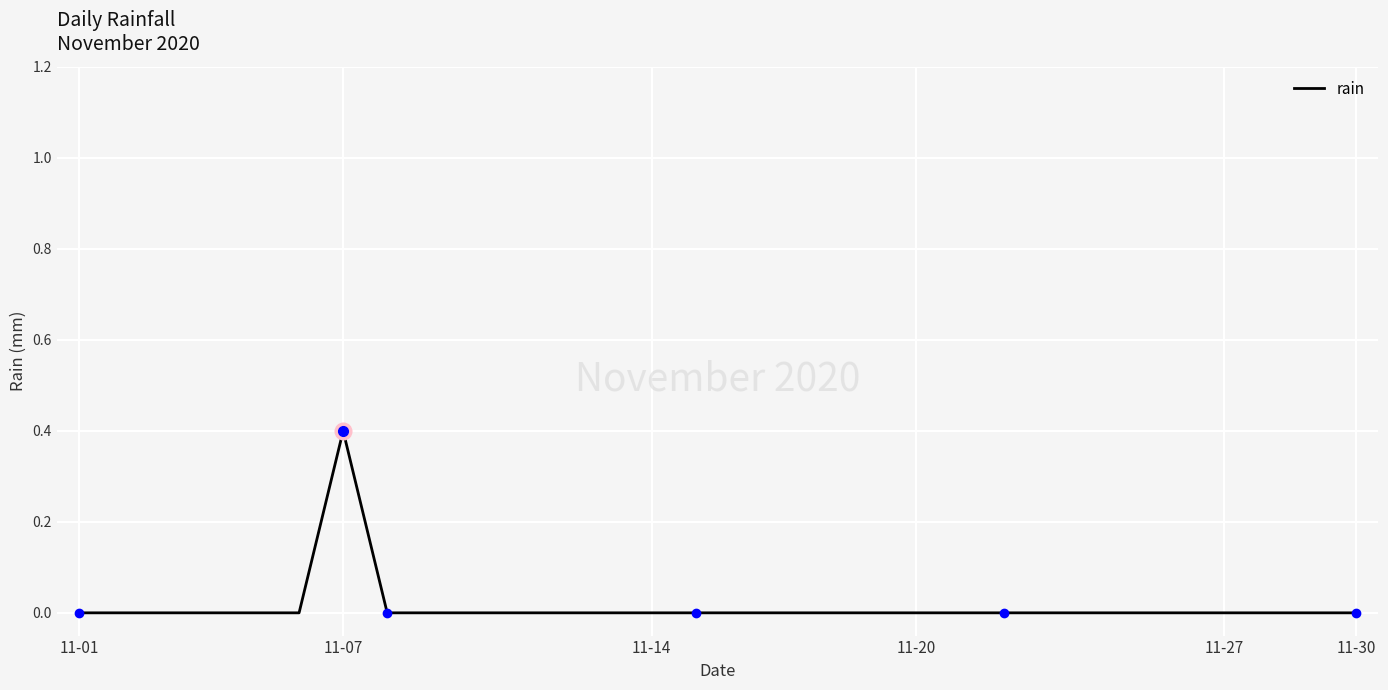

What is the greatest value displayed?

0.4